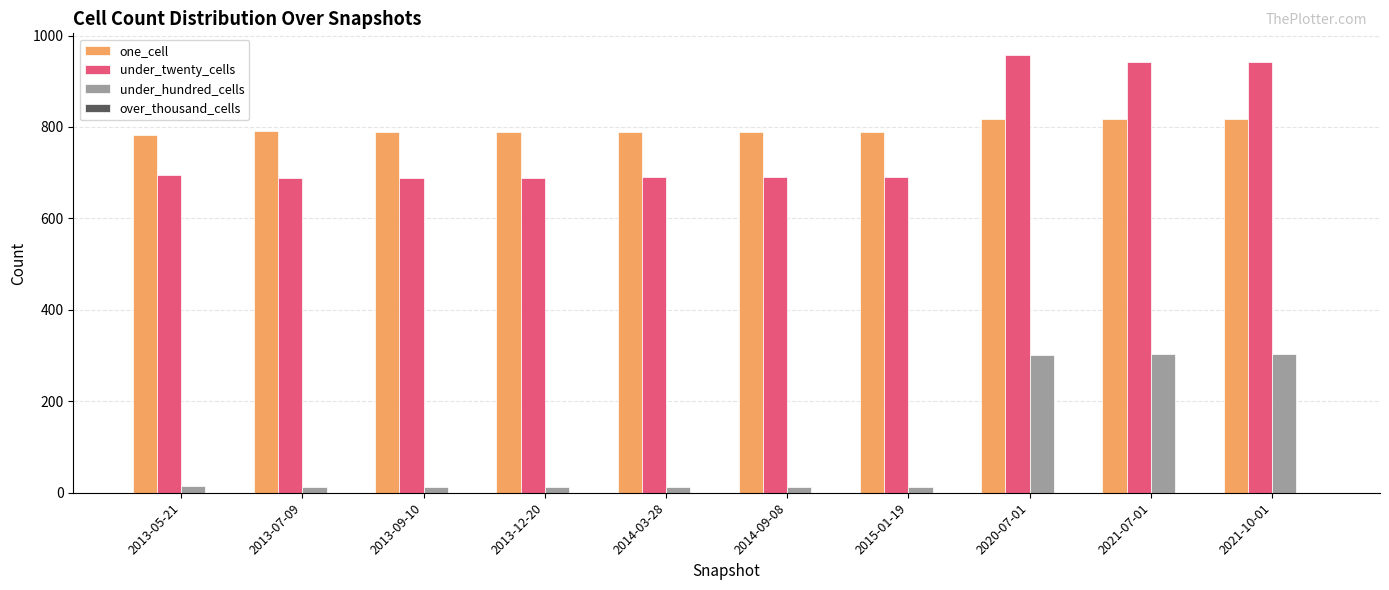

What is the spread (max minus min) of values at 2020-07-01?

655